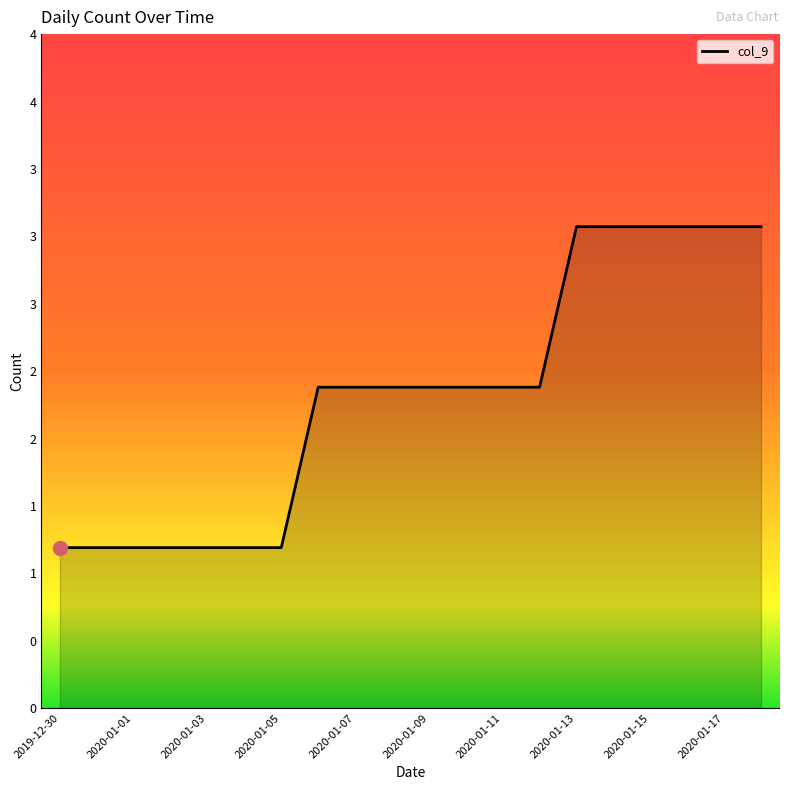

Is this an area chart (filled region under the line)?

Yes